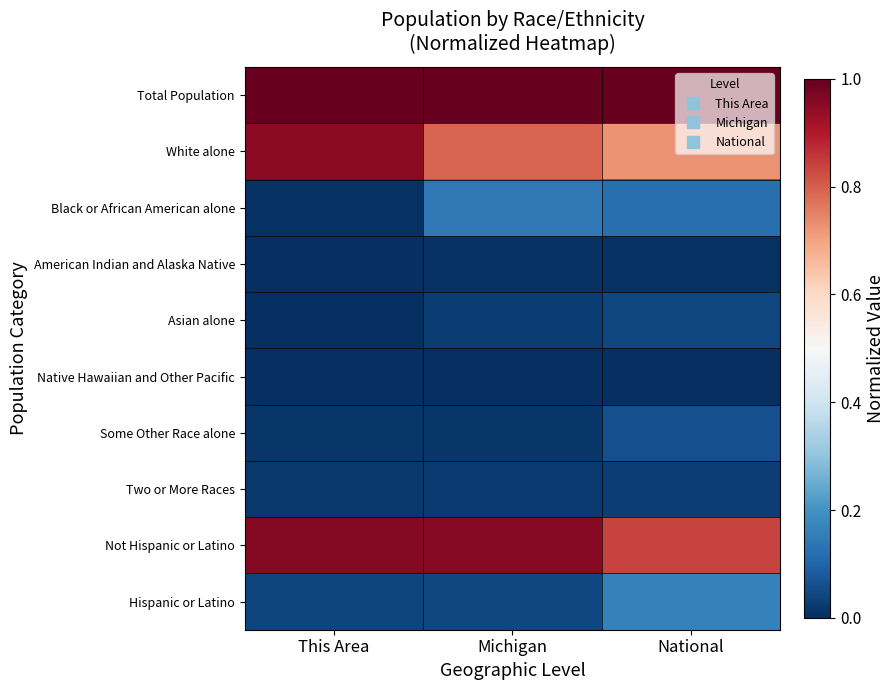

Reading left to right, what are all the values shown in this chart?

Total Population: This Area=1.0	Michigan=1.0	National=1.0
White alone: This Area=1.0	Michigan=0.8	National=0.7
Black or African American alone: This Area=0.0	Michigan=0.1	National=0.1
American Indian and Alaska Native: This Area=0.0	Michigan=0.0	National=0.0
Asian alone: This Area=0.0	Michigan=0.0	National=0.0
Native Hawaiian and Other Pacific: This Area=0.0	Michigan=0.0	National=0.0
Some Other Race alone: This Area=0.0	Michigan=0.0	National=0.1
Two or More Races: This Area=0.0	Michigan=0.0	National=0.0
Not Hispanic or Latino: This Area=1.0	Michigan=1.0	National=0.8
Hispanic or Latino: This Area=0.0	Michigan=0.0	National=0.2